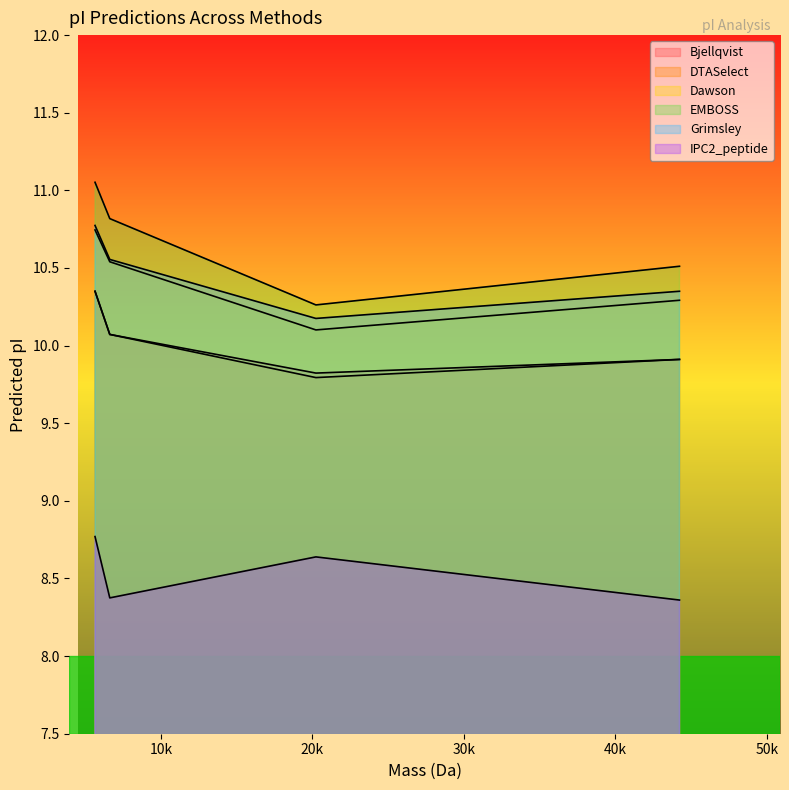

At how many categories does at least one series exceed 10?

4